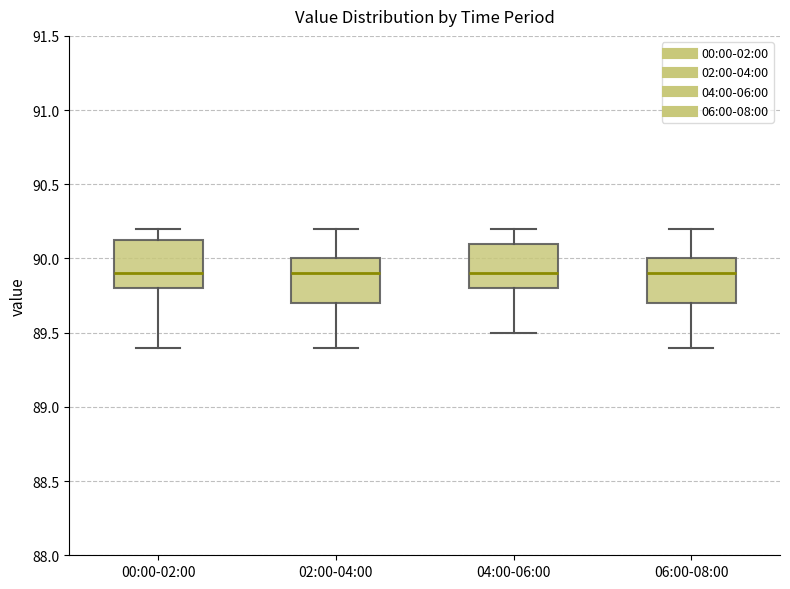

Reading left to right, transcribe this box plot: for each box, give where its median line is, the range the box spans, and where its two whiskers end, as read against the y-axis. The values are not printed on the chart, so give them approximately, as read against the axis.

00:00-02:00: median 89.90, box 89.80 to 90.15, whiskers 89.40 to 90.20
02:00-04:00: median 89.90, box 89.70 to 90.00, whiskers 89.40 to 90.20
04:00-06:00: median 89.90, box 89.80 to 90.10, whiskers 89.50 to 90.20
06:00-08:00: median 89.90, box 89.70 to 90.00, whiskers 89.40 to 90.20